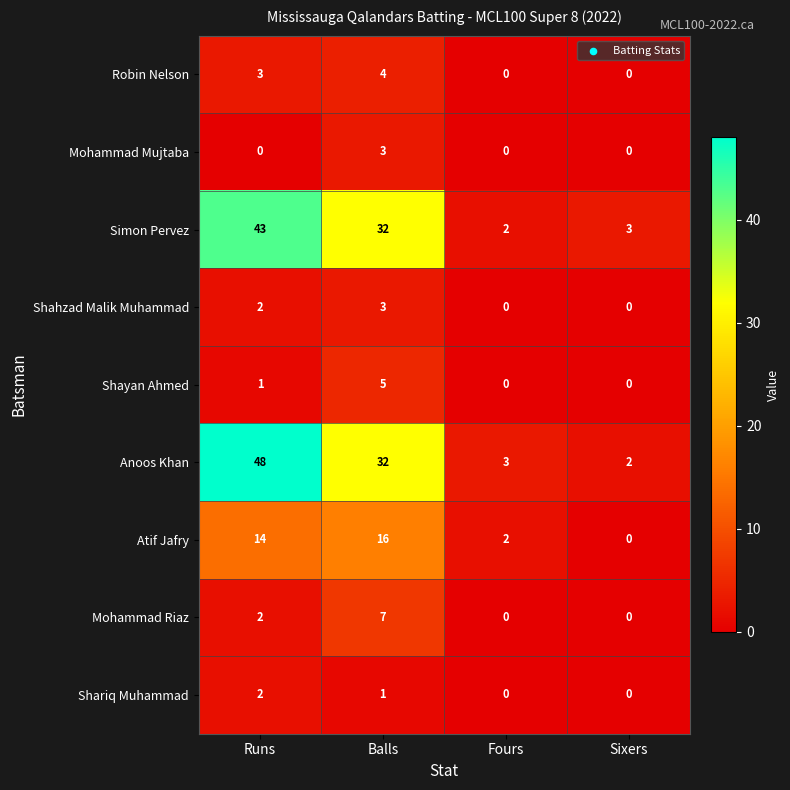

Which label corresponds to the largest value in the chart?

Runs